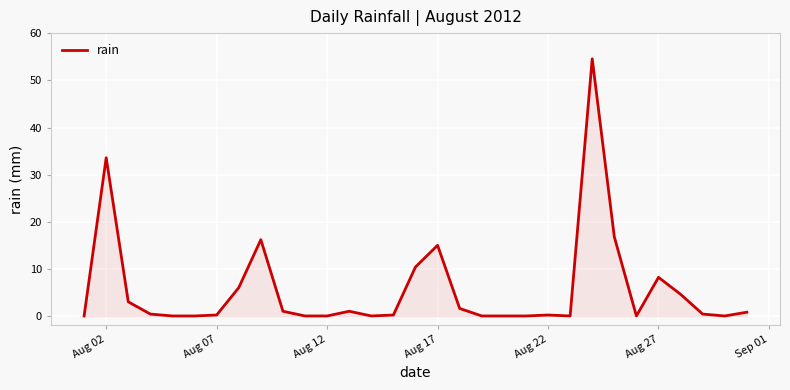

What is the difference between the maximum and minimum values?

54.6